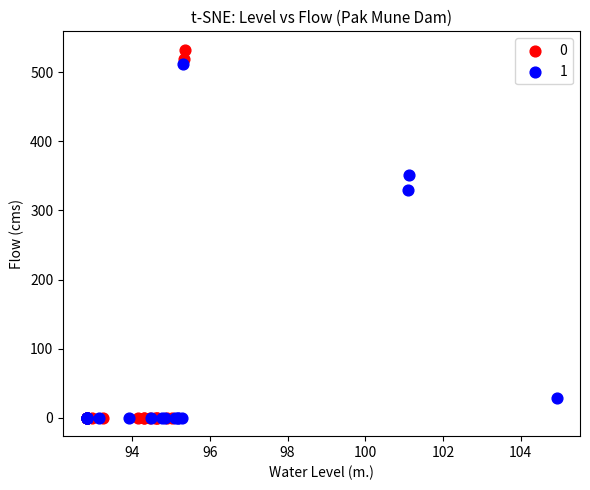

Which series has the widest spread of Y values?

0